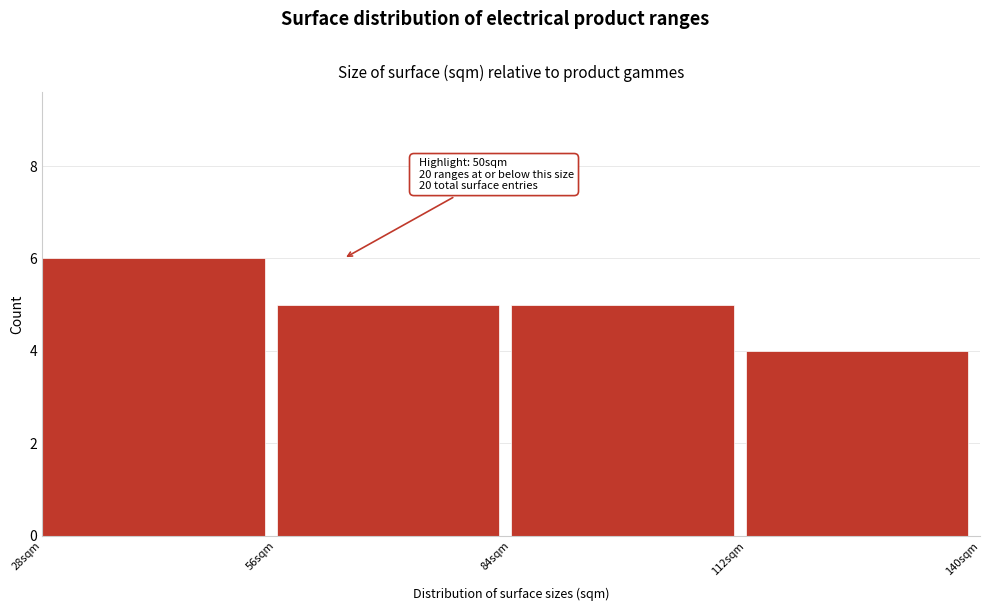

Reading right to left, transcribe all the data shown in this chart.

4	5	5	6